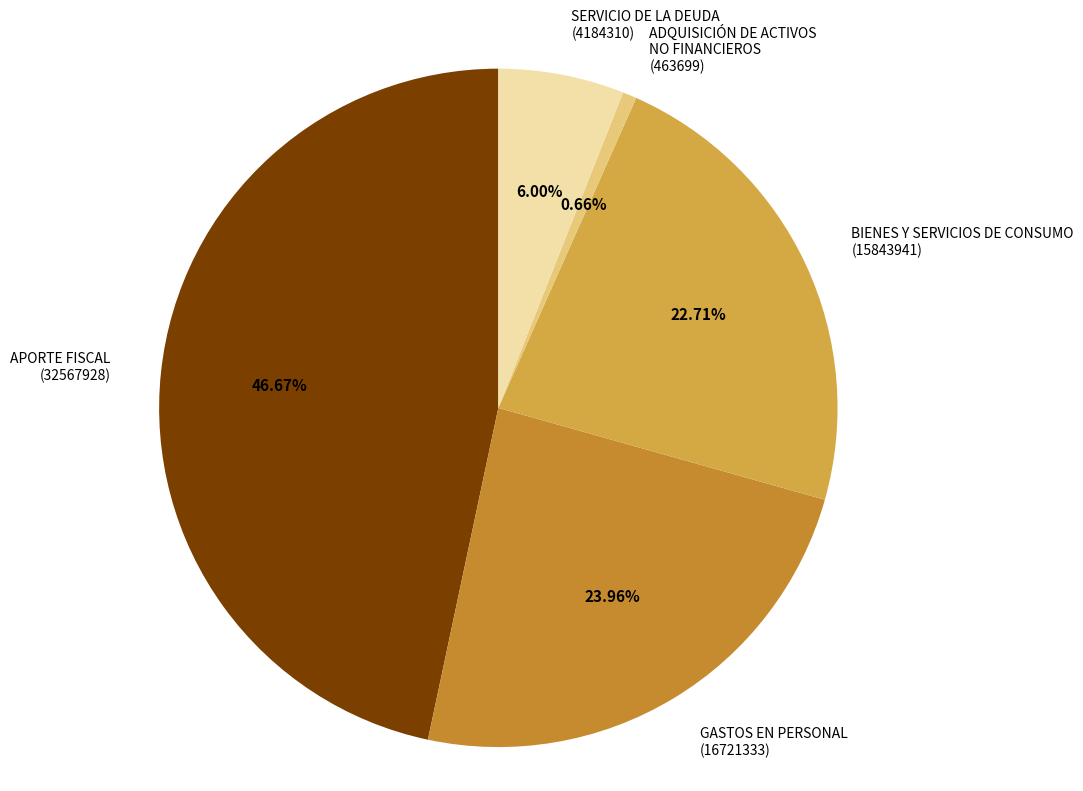

Which category has the smallest portion of the pie?

ADQUISICIÓN DE ACTIVOS NO FINANCIEROS (463699)